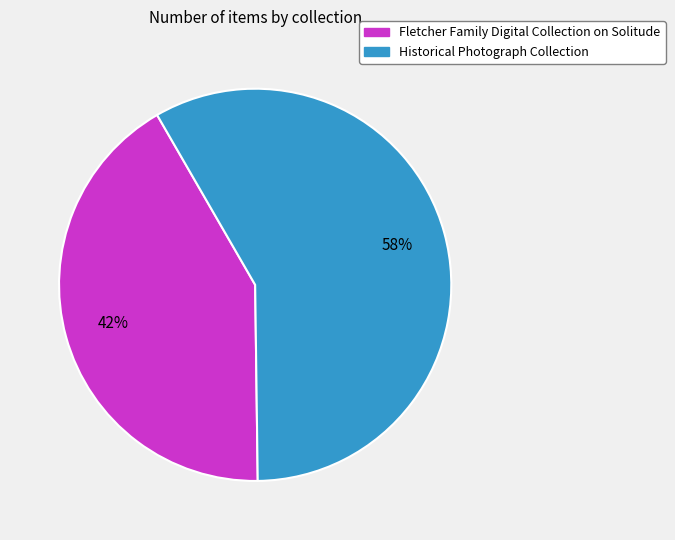

To the nearest percent, what is the difference between the Historical Photograph Collection and Fletcher Family Digital Collection on Solitude slice percentages?

16%